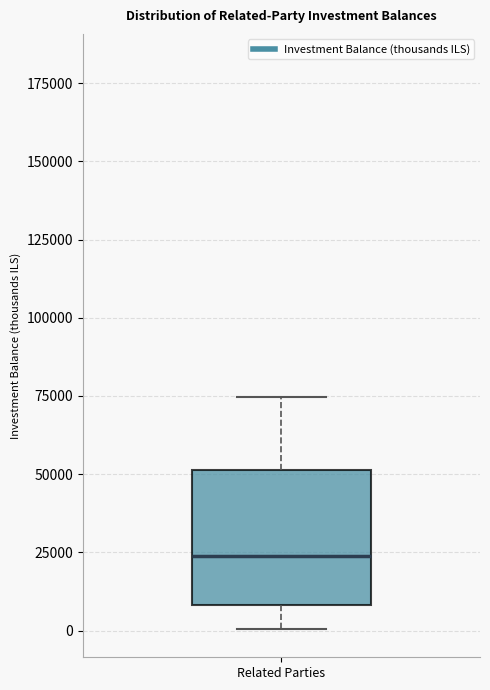

Transcribe this box plot: give where the median line is, the range the box spans, and where the two whiskers end, as read against the y-axis. The values are not printed on the chart, so give them approximately, as read against the axis.

median 25000, box 10000 to 50000, whiskers 0 to 75000